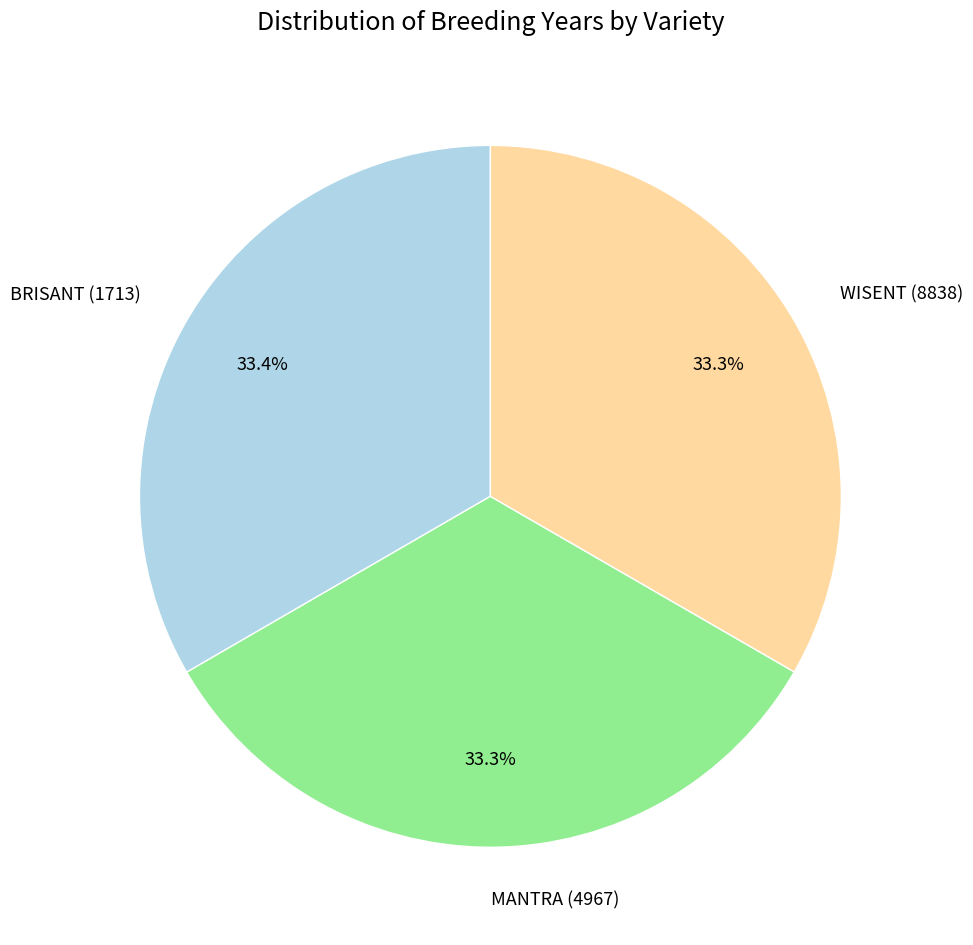

What portion of the pie excludes WISENT (8838)?

66.7%